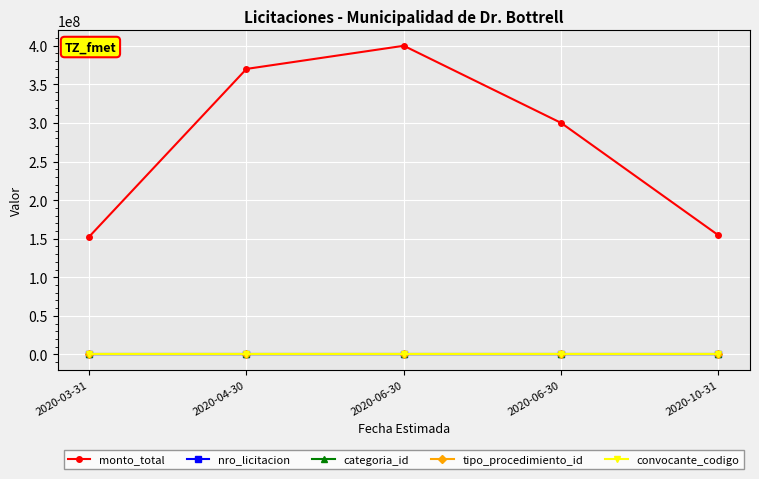

True or false: monto_total and tipo_procedimiento_id cross at least once.

False